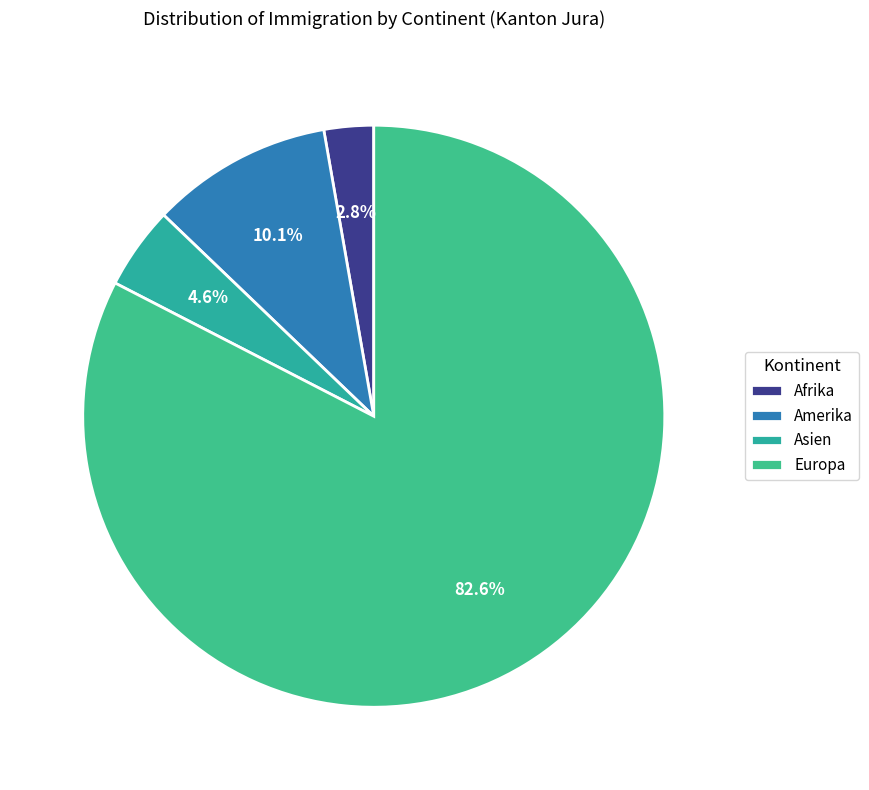

To the nearest percent, what percentage of the pie is Europa?

83%